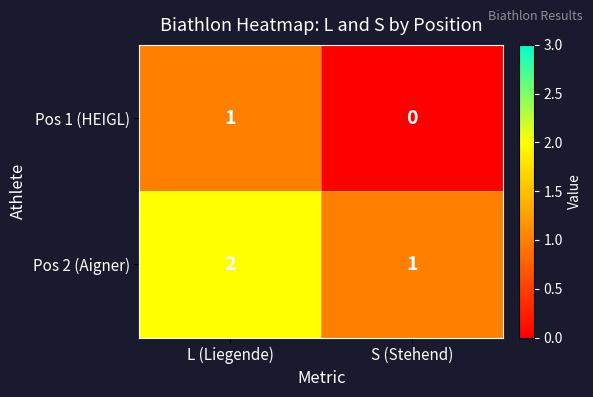

What is the sum of the Pos 2 (Aigner) values at S (Stehend) and L (Liegende)?

3